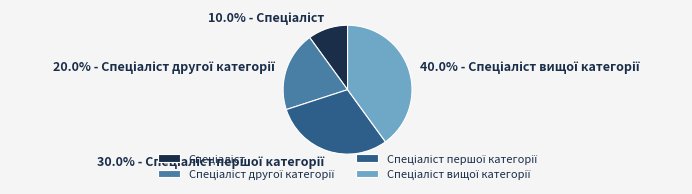

Is there a majority slice in this chart?

No